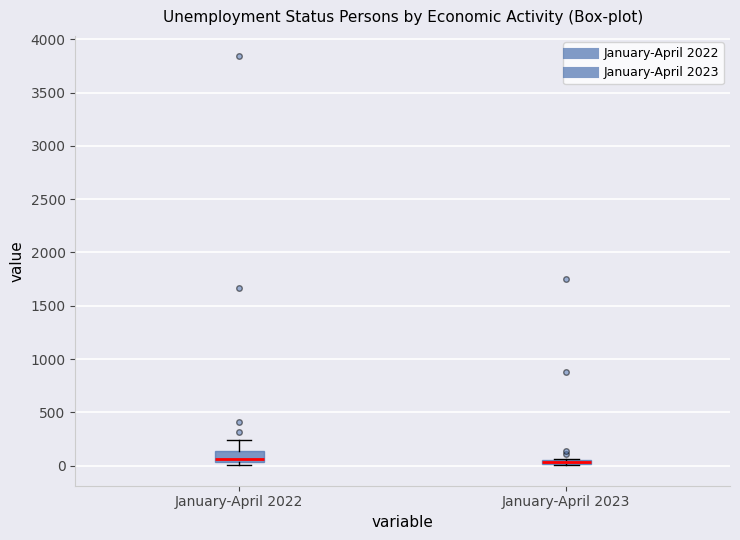

Where is the upper edge of the box for January-April 2022 on the y-axis? The values are not printed on the chart, so give them approximately, as read against the axis.

150